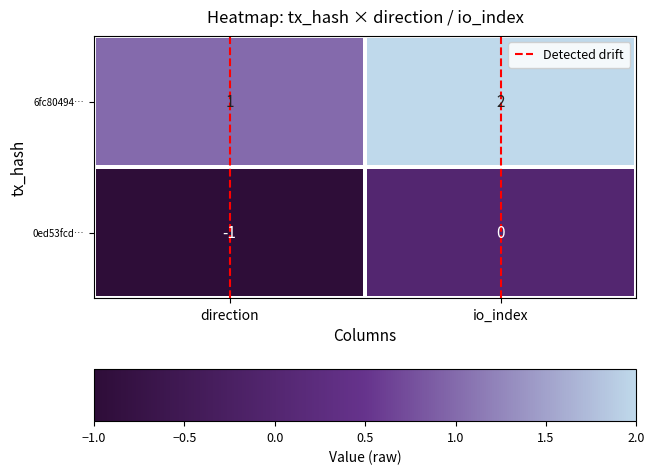

What is the sum of the 6fc80494… values at io_index and direction?

3